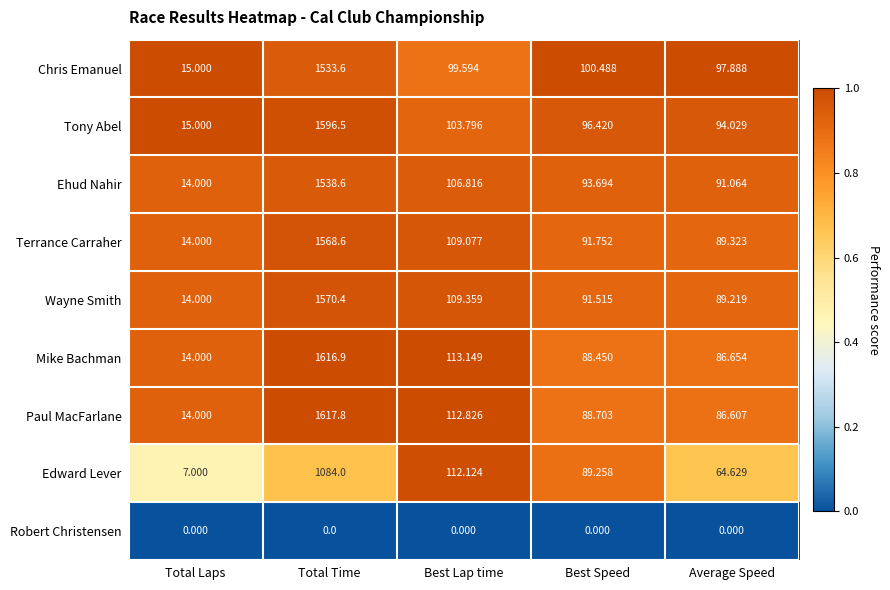

Which category has the highest value across all series?

Total Time